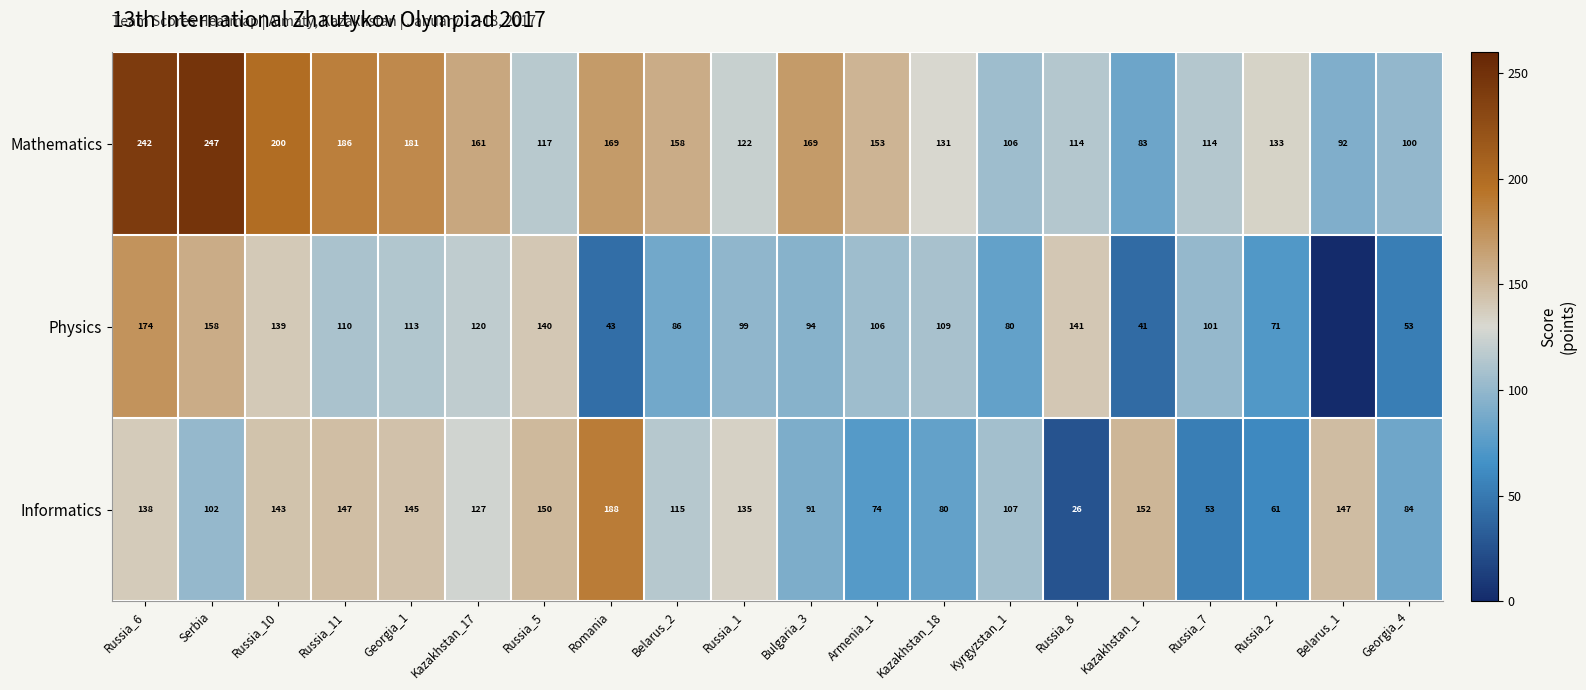

Is it true that Physics equals 187.3 at Russia_5?

False